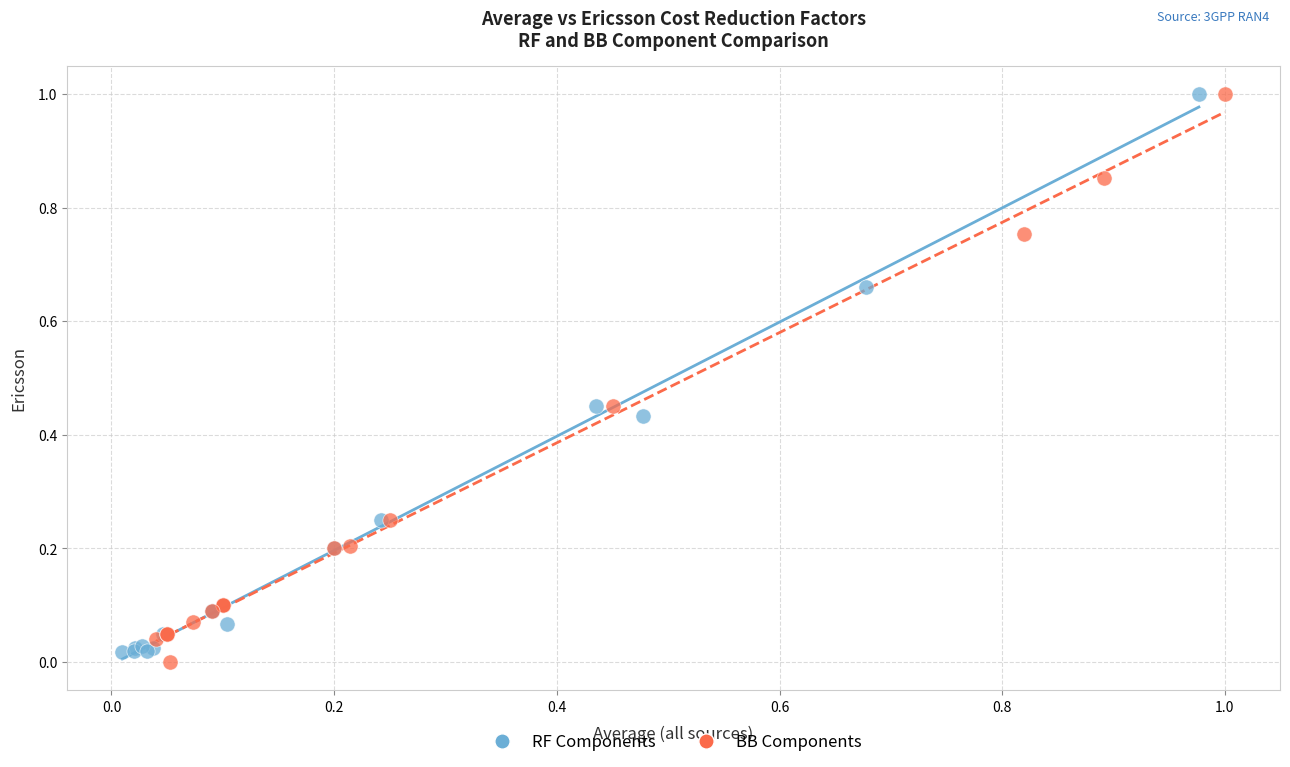

What are all the series names shown in the legend?

RF Components, BB Components